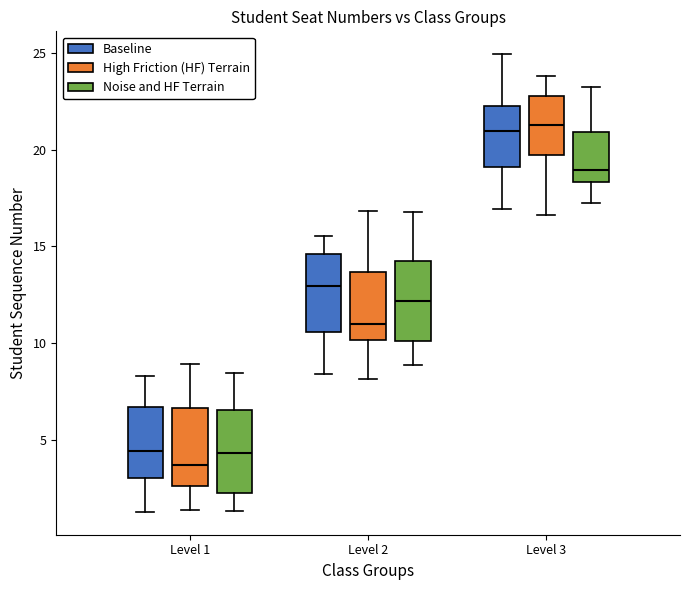

Where does the median line of the box for Level 1 (Noise and HF Terrain) sit on the y-axis? The values are not printed on the chart, so give them approximately, as read against the axis.

4.5